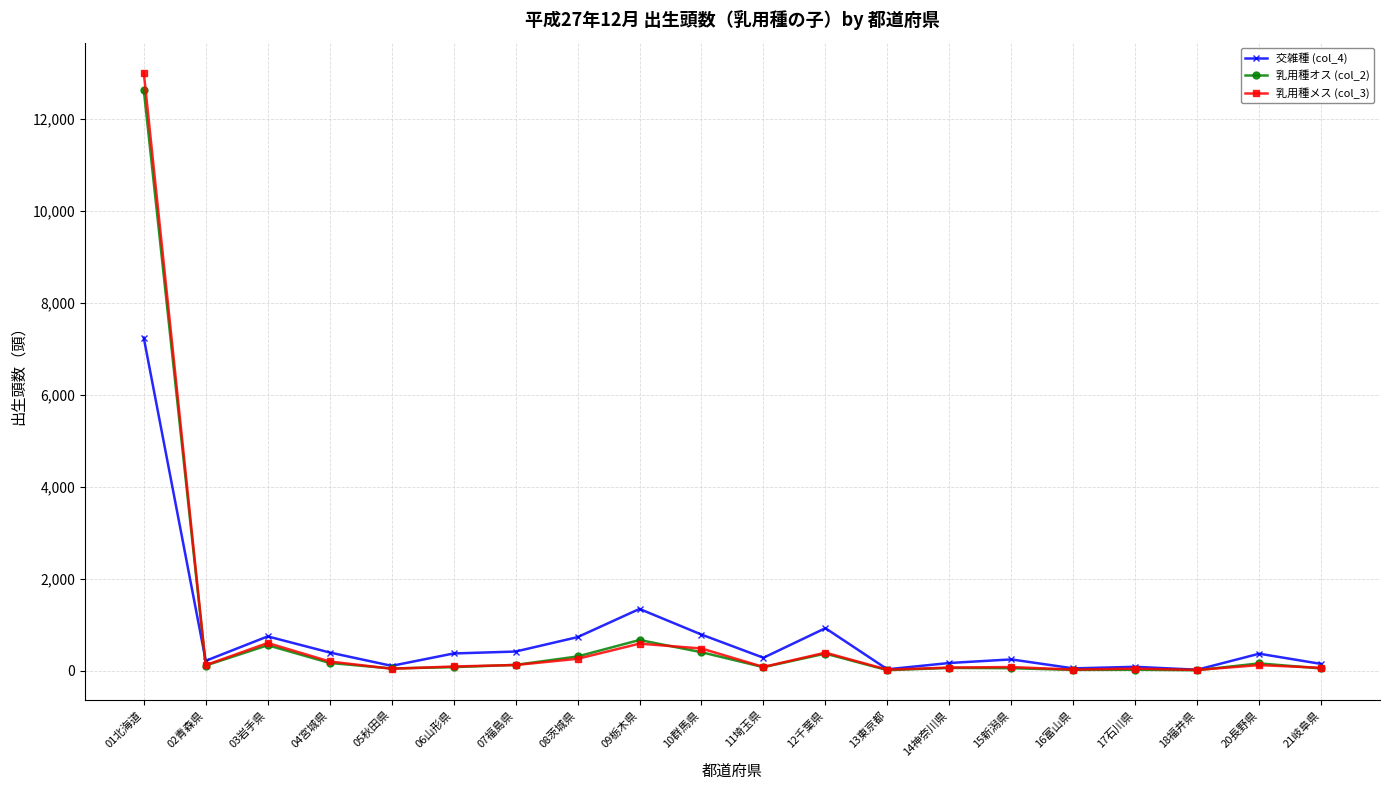

What are all the series names shown in the legend?

交雑種 (col_4), 乳用種オス (col_2), 乳用種メス (col_3)